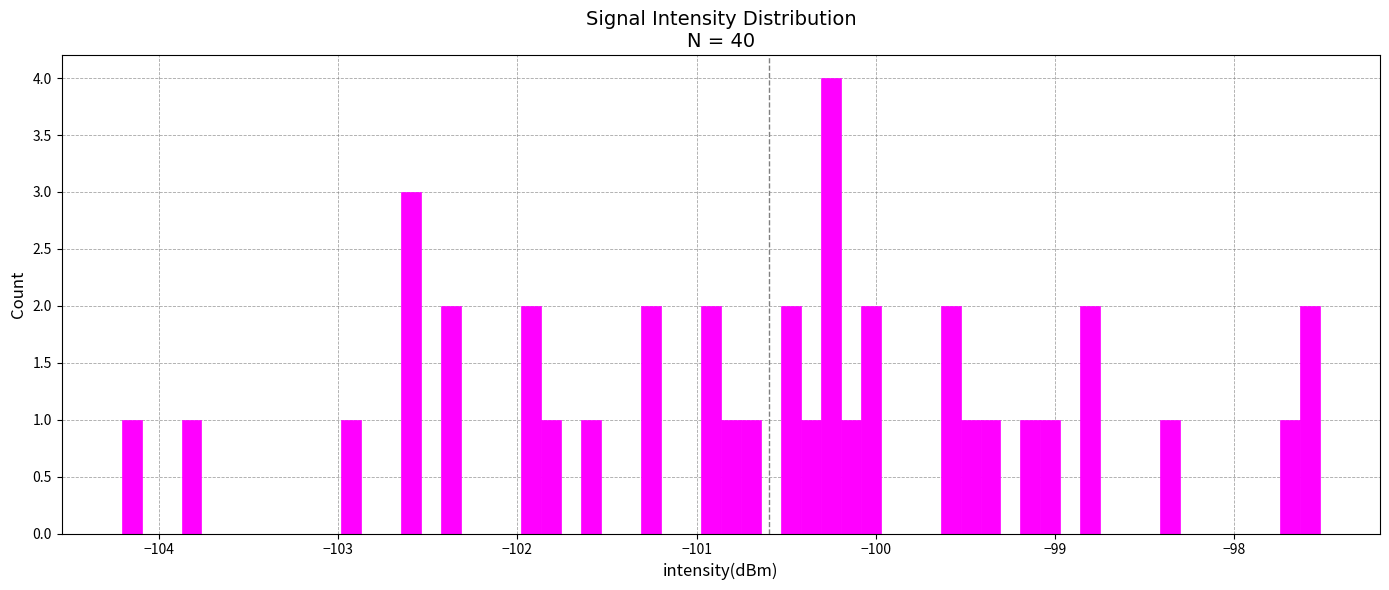

Read against the x-axis, roughly where is the centre of the tallest bar?

-100.3